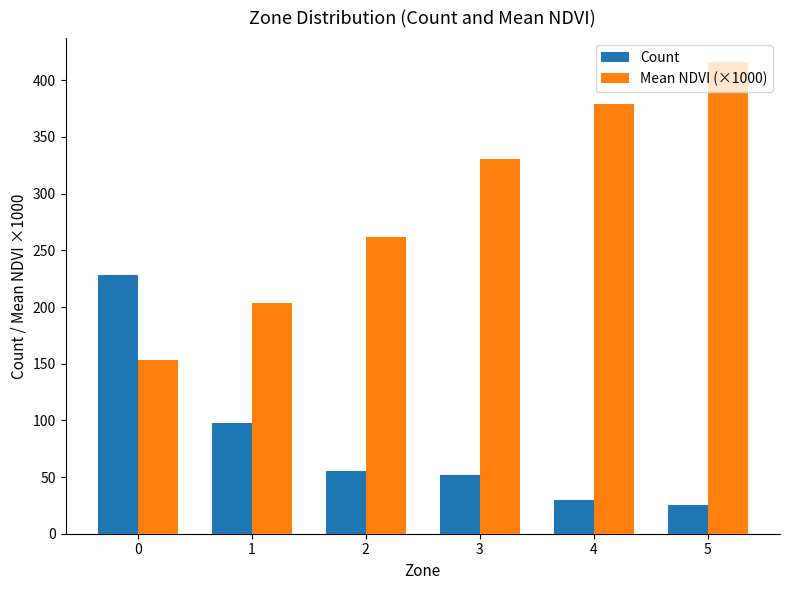

What is the difference between the highest and lowest values at 2?

206.7